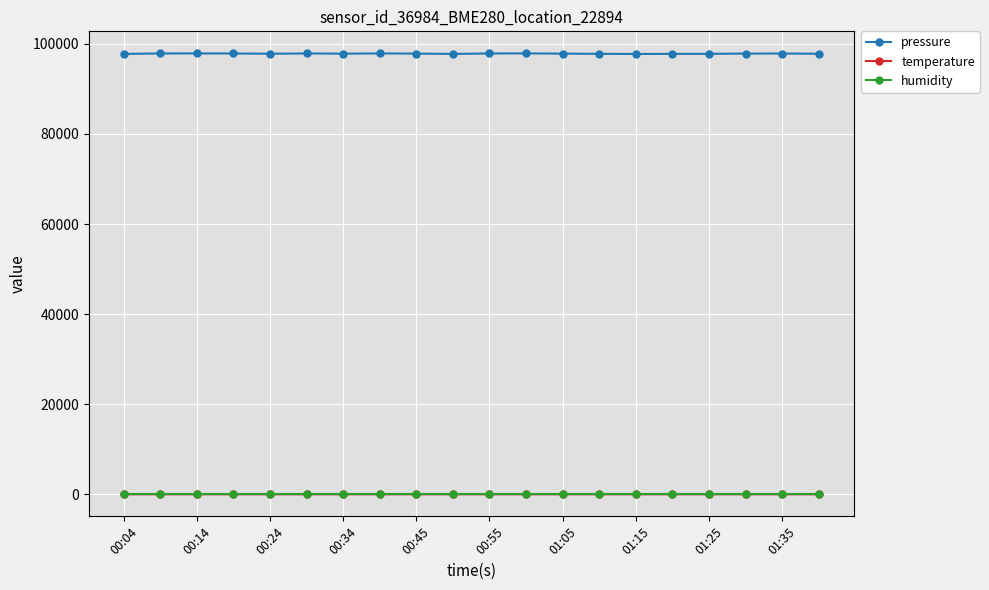

What is the value of the pressure point at the 8th from the left?

97860.2